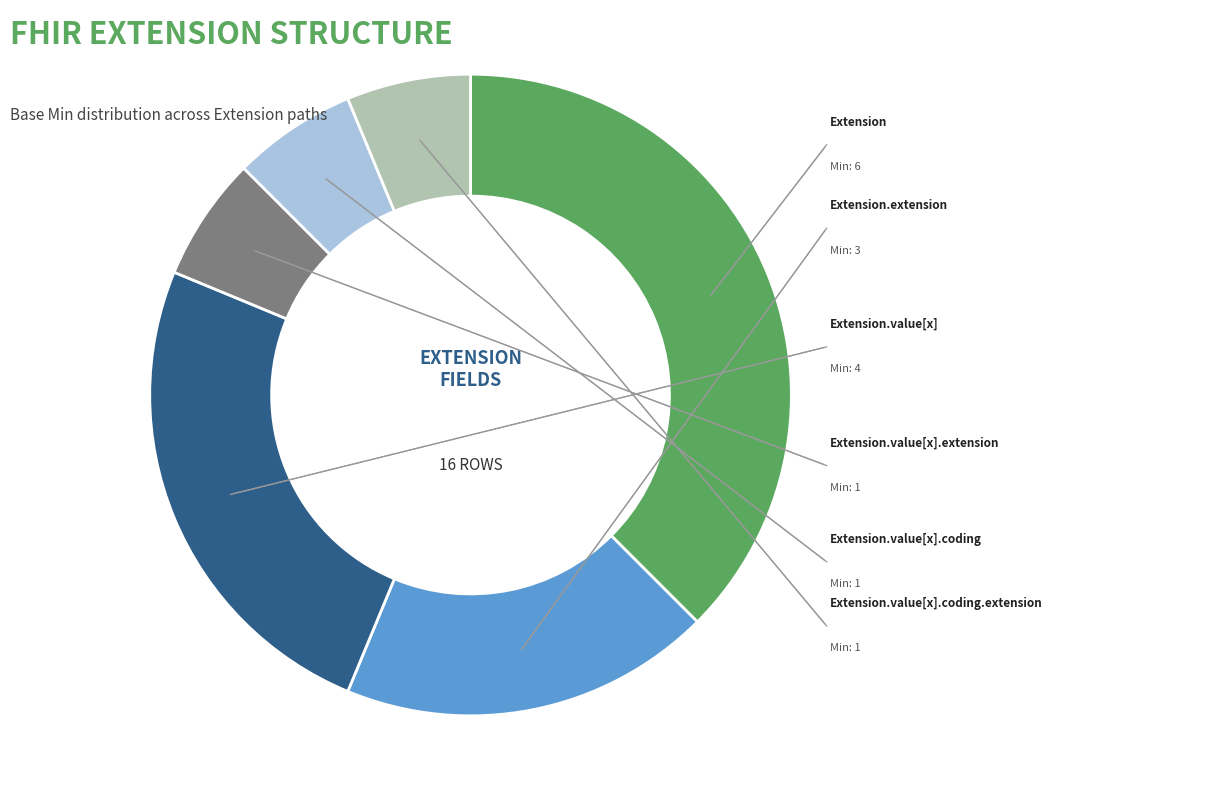

Is there any slice that represents more than half of the pie?

No